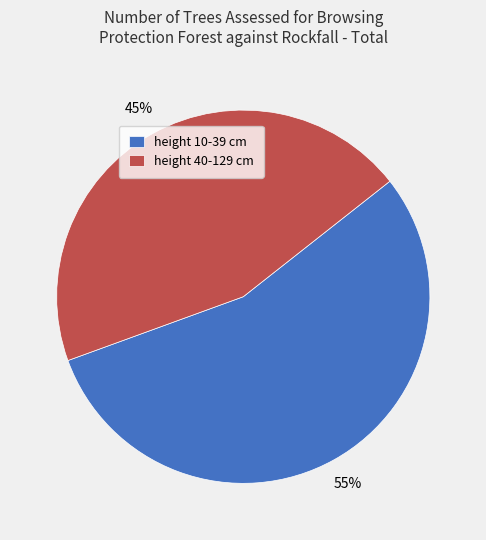

Does height 40-129 cm account for over 50% of the chart?

No